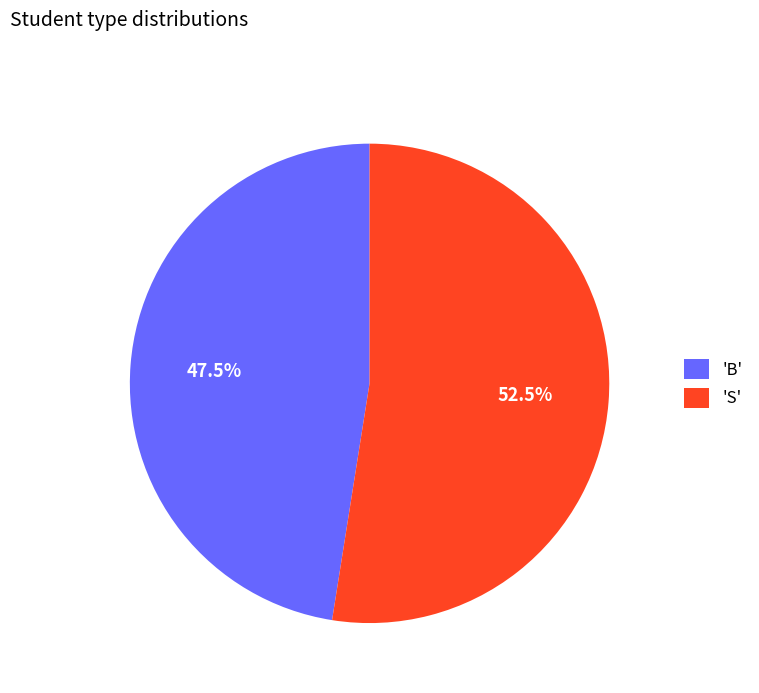

Rank the categories by value from lowest to highest.

'B', 'S'